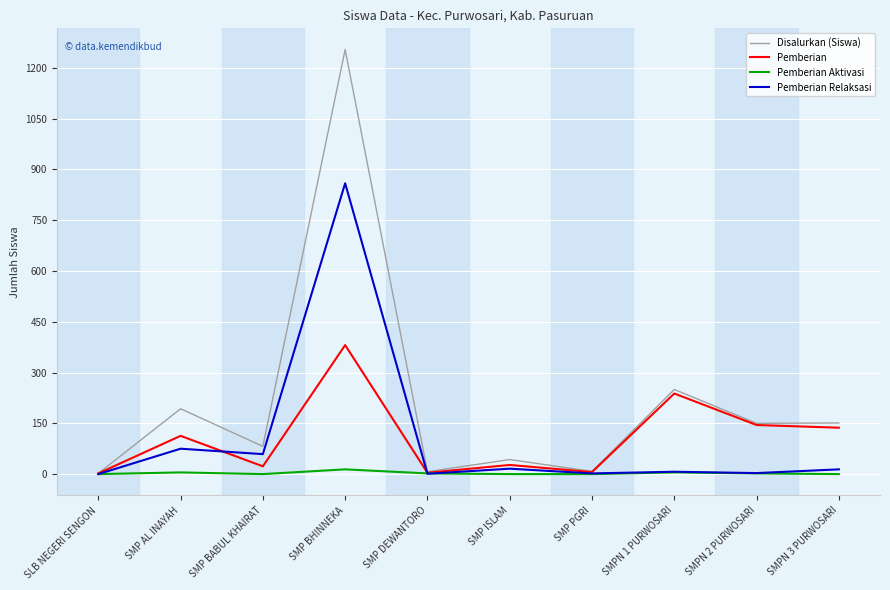

What is the highest value of the Pemberian Relaksasi series?

859